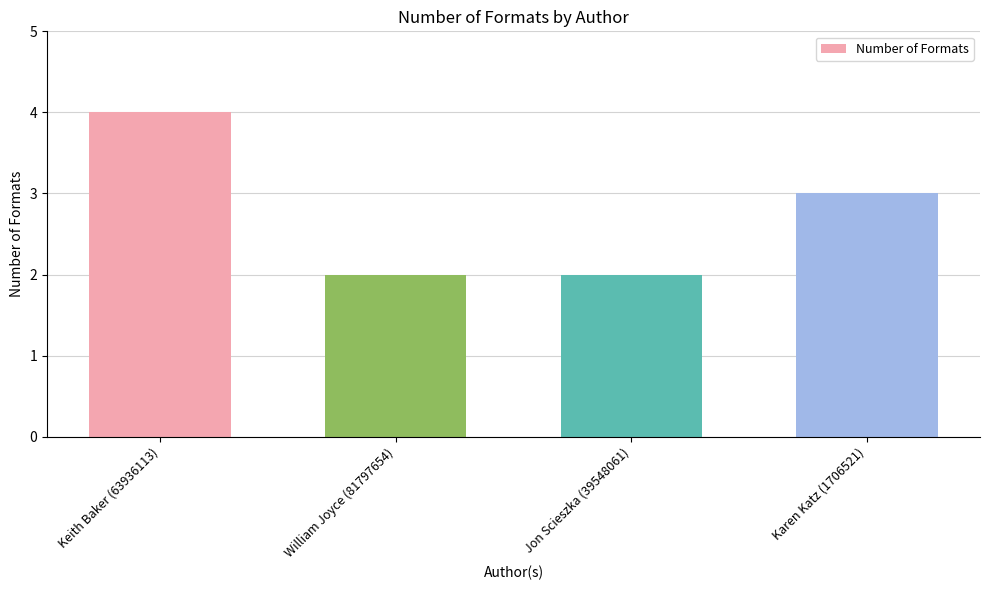

What is the minimum value shown in the chart?

2